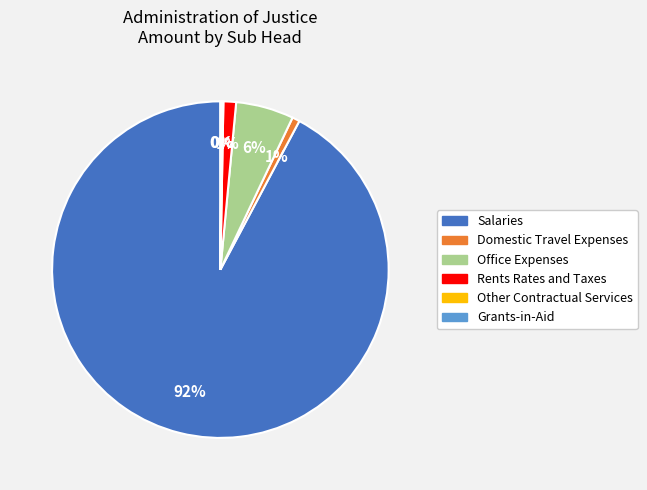

What percentage is the Rents Rates and Taxes slice, to the nearest percent?

1%